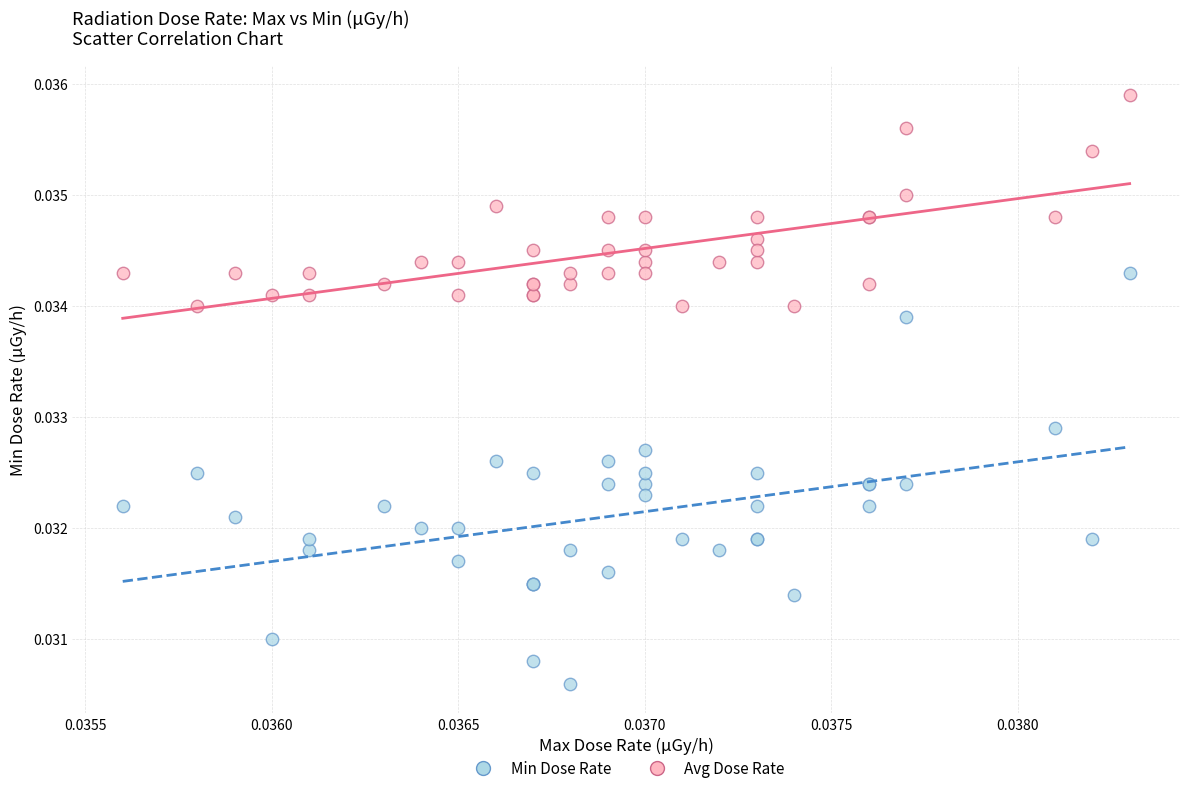

Which series has the largest Y range (max minus min)?

Min Dose Rate